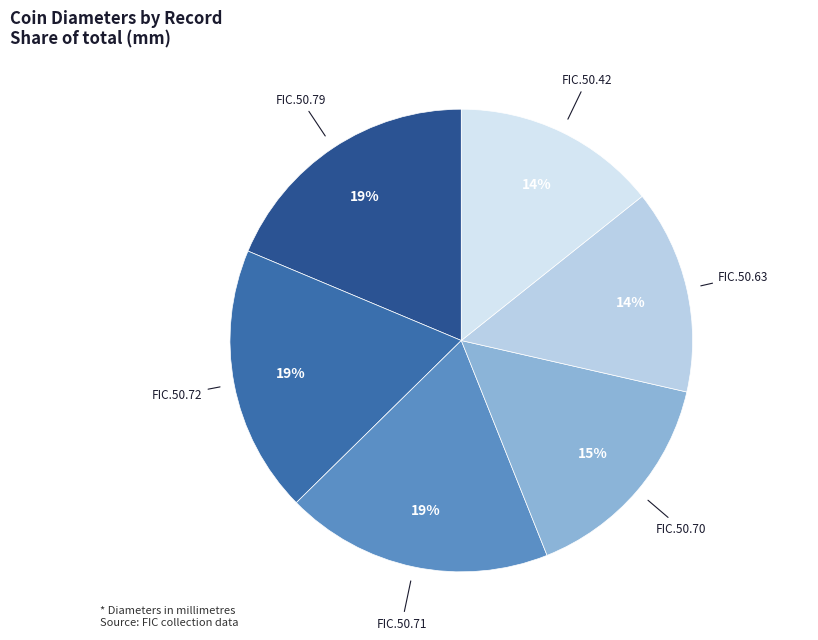

To the nearest percent, what is the average slice percentage?

17%